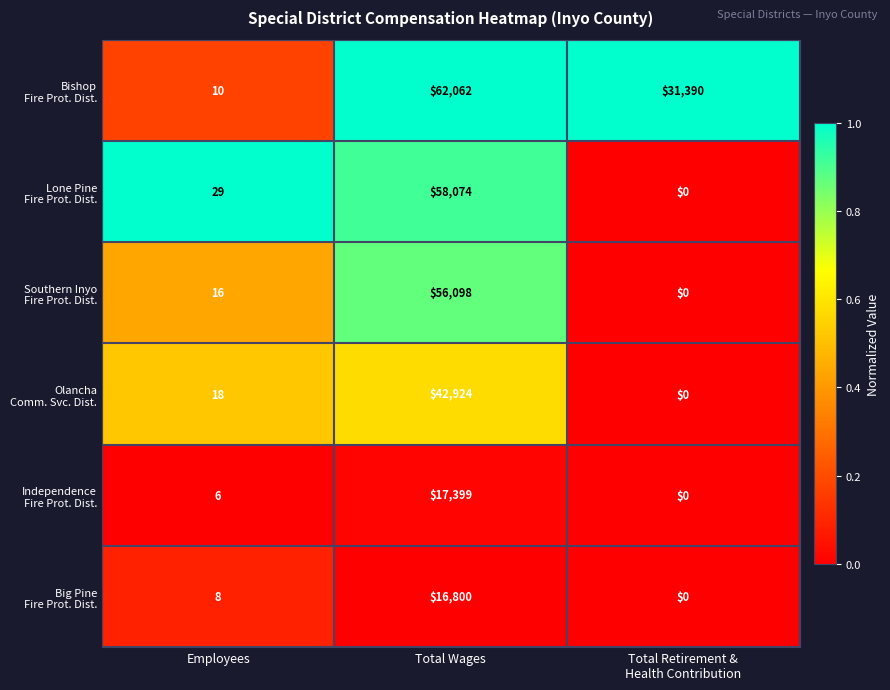

What is the greatest value displayed?

62062